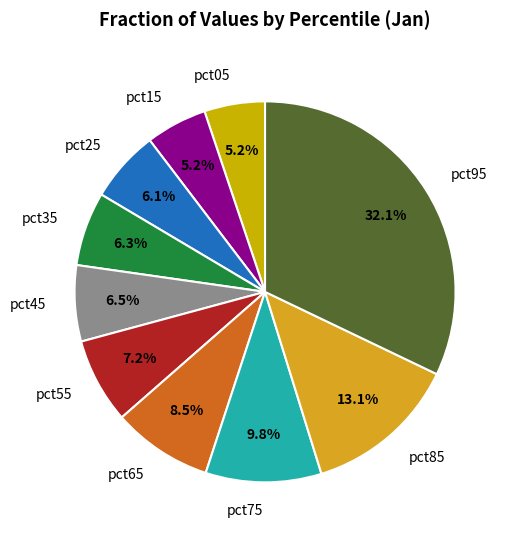

Which has a higher value, pct15 or pct45?

pct45